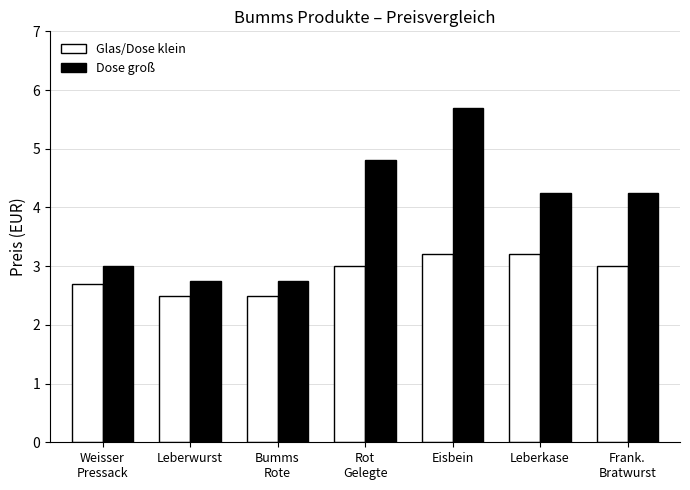

What is the sum of the Glas/Dose klein values at Bumms
Rote and Rot
Gelegte?

5.5